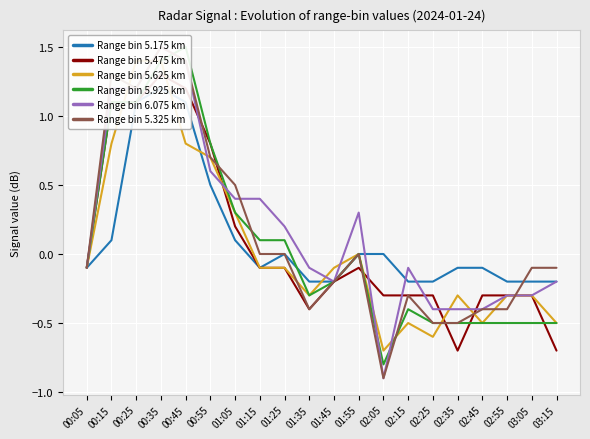

How many data points in Range bin 5.625 km are above 0?

6